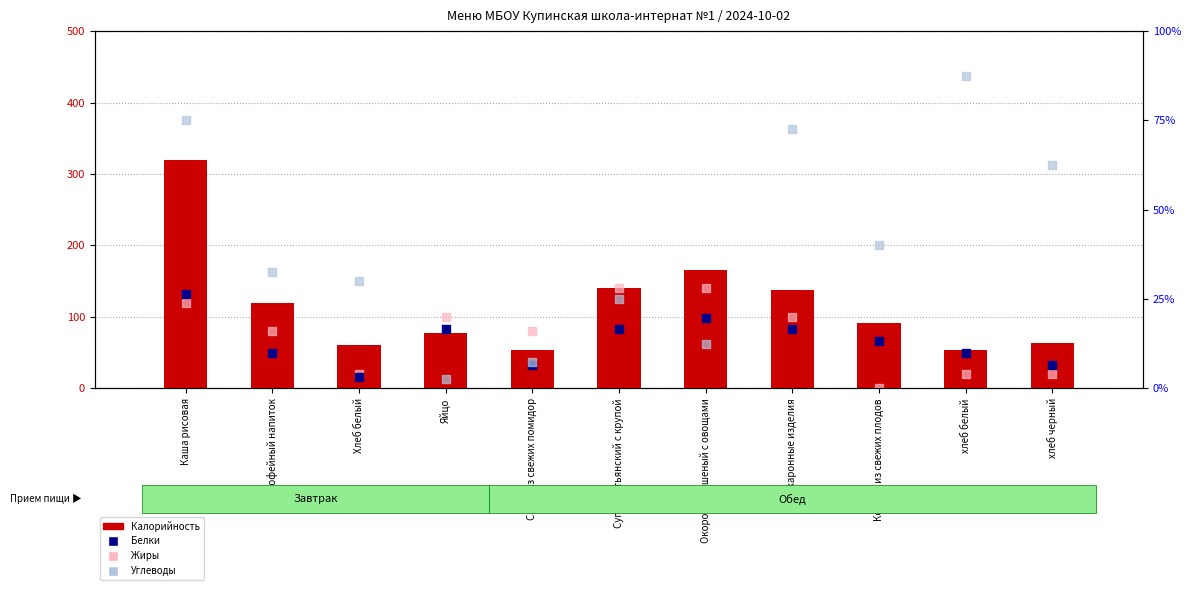

Is the value of Белки (scaled) at хлеб черный greater than the value of Углеводы (scaled) at Хлеб белый?

No